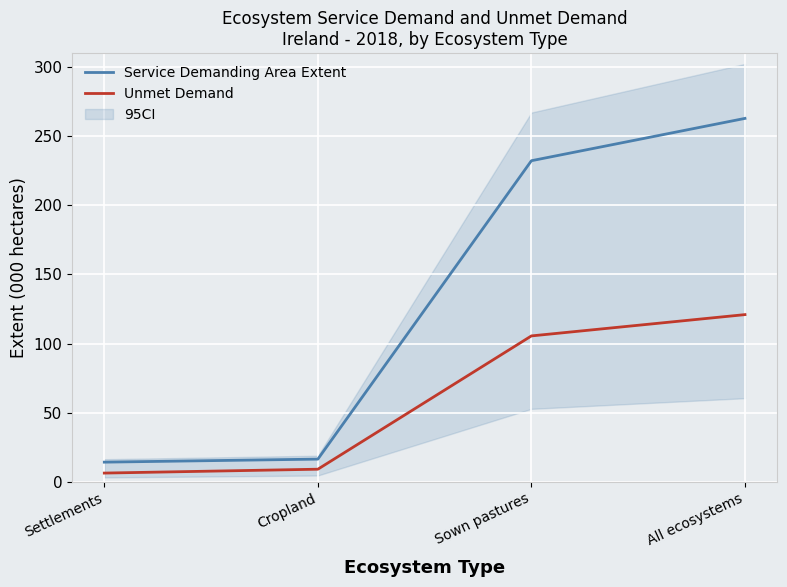

Where is Unmet Demand nearest to the value 63?

Sown pastures